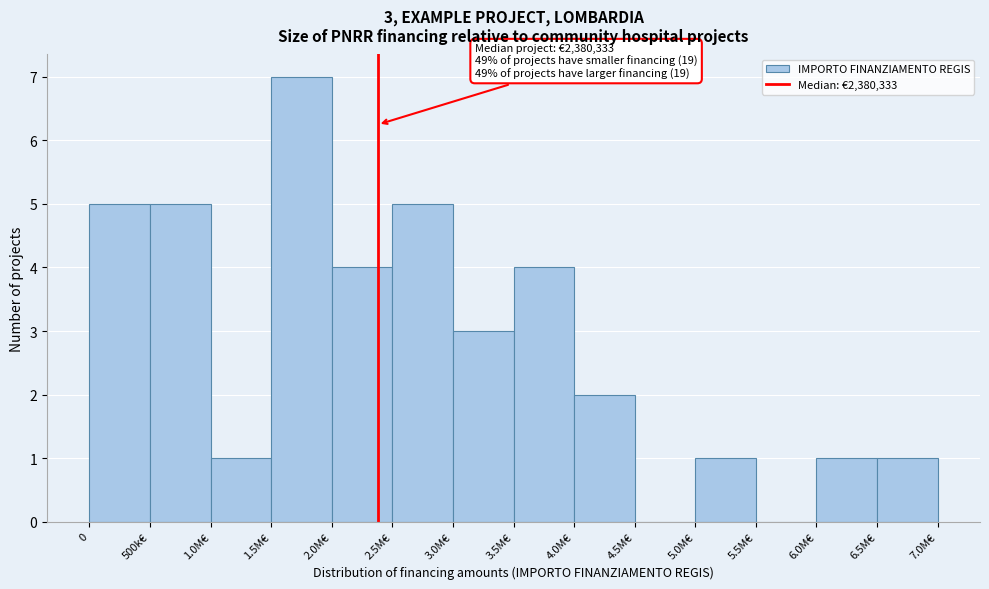

Reading right to left, list all the values displayed in this chart.

6.5M€=1	6.0M€=1	5.5M€=0	5.0M€=1	4.5M€=0	4.0M€=2	3.5M€=4	3.0M€=3	2.5M€=5	2.0M€=4	1.5M€=7	1.0M€=1	500k€=5	0=5